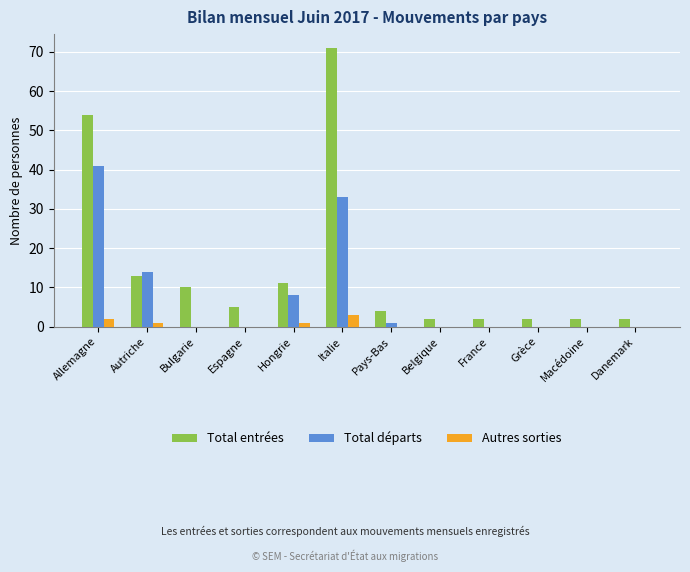

What is the maximum value shown in the chart?

71